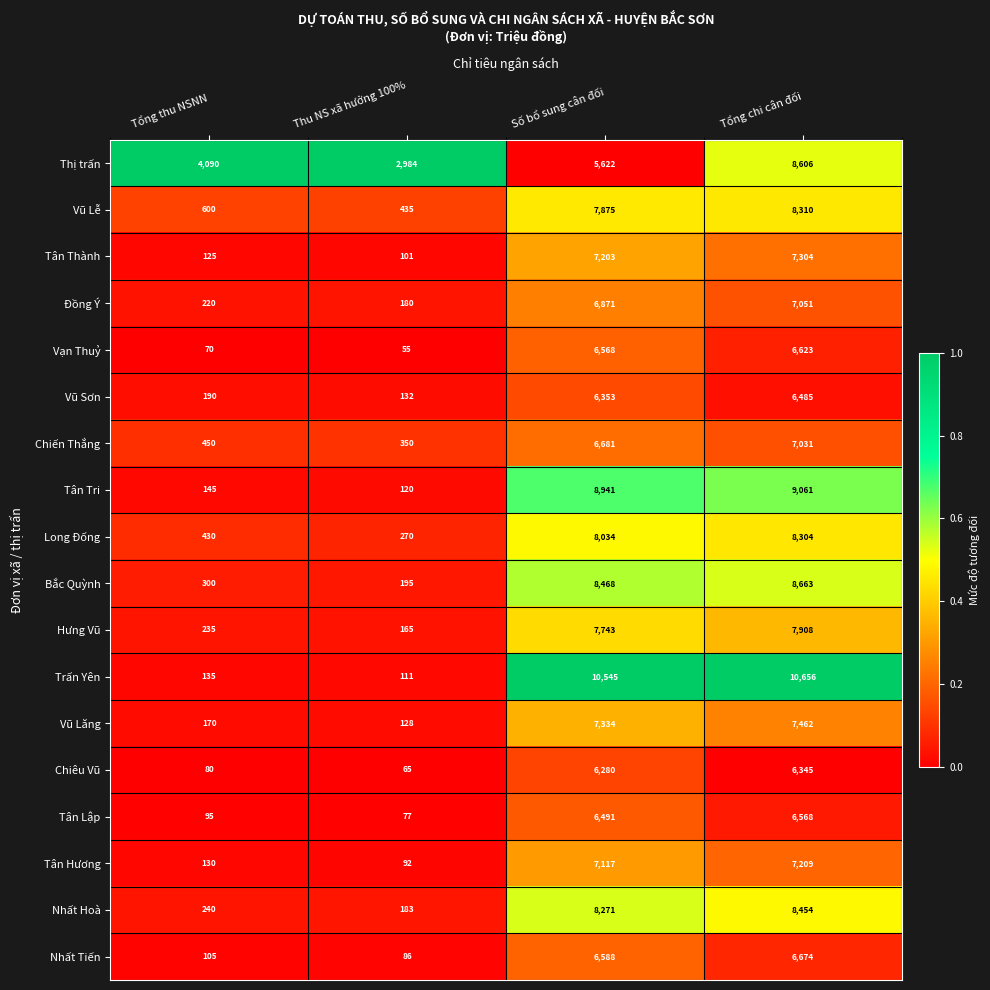

At which label does Chiêu Vũ reach its minimum?

Thu NS xã hưởng 100%